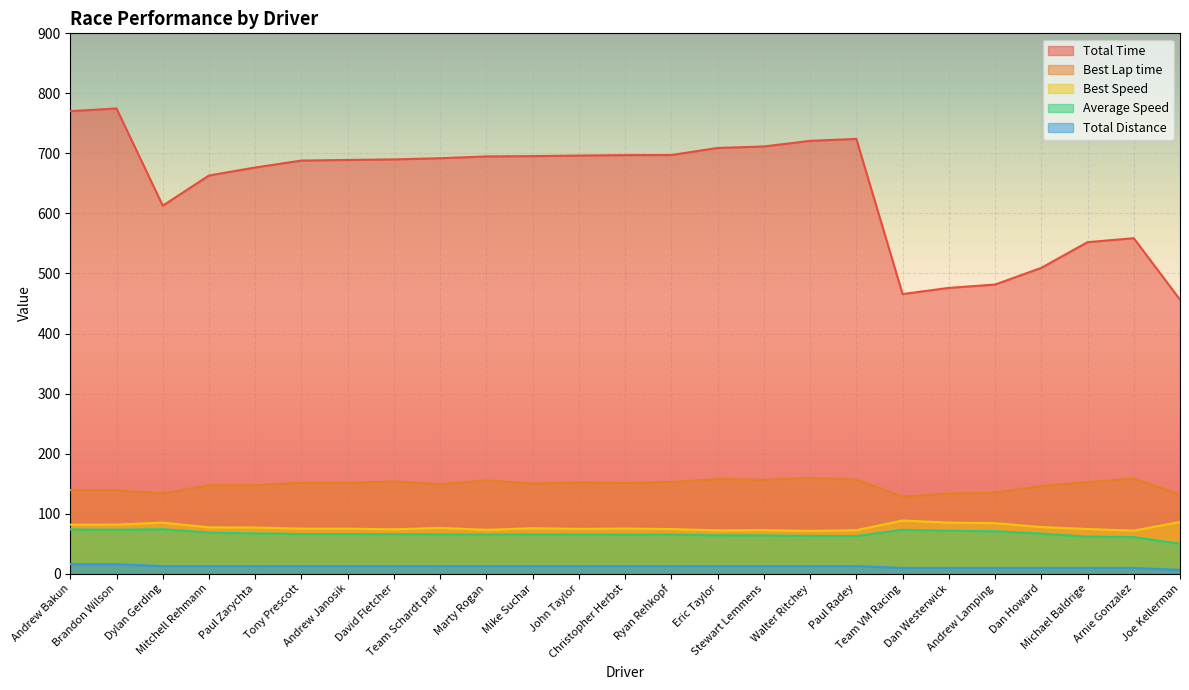

List the labels in order of Best Lap time value, smallest first.

Team VM Racing, Joe Kellerman, Dylan Gerding, Dan Westerwick, Andrew Lamping, Brandon Wilson, Andrew Bakun, Dan Howard, Mitchell Rehmann, Paul Zarychta, Team Schardt pair, Mike Suchar, Christopher Herbst, Andrew Janosik, Tony Prescott, John Taylor, Michael Baldrige, Ryan Rehkopf, David Fletcher, Marty Rogan, Stewart Lemmens, Paul Radey, Eric Taylor, Arnie Gonzalez, Walter Ritchey